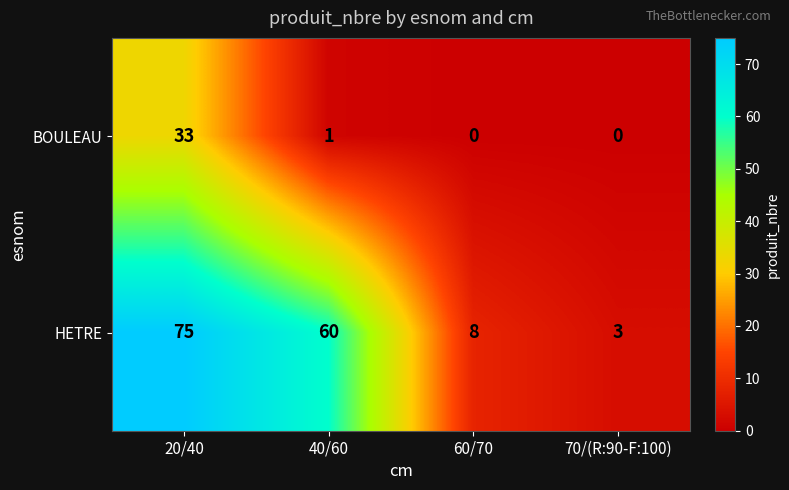

List the series in order of their overall mean, highest first.

HETRE, BOULEAU